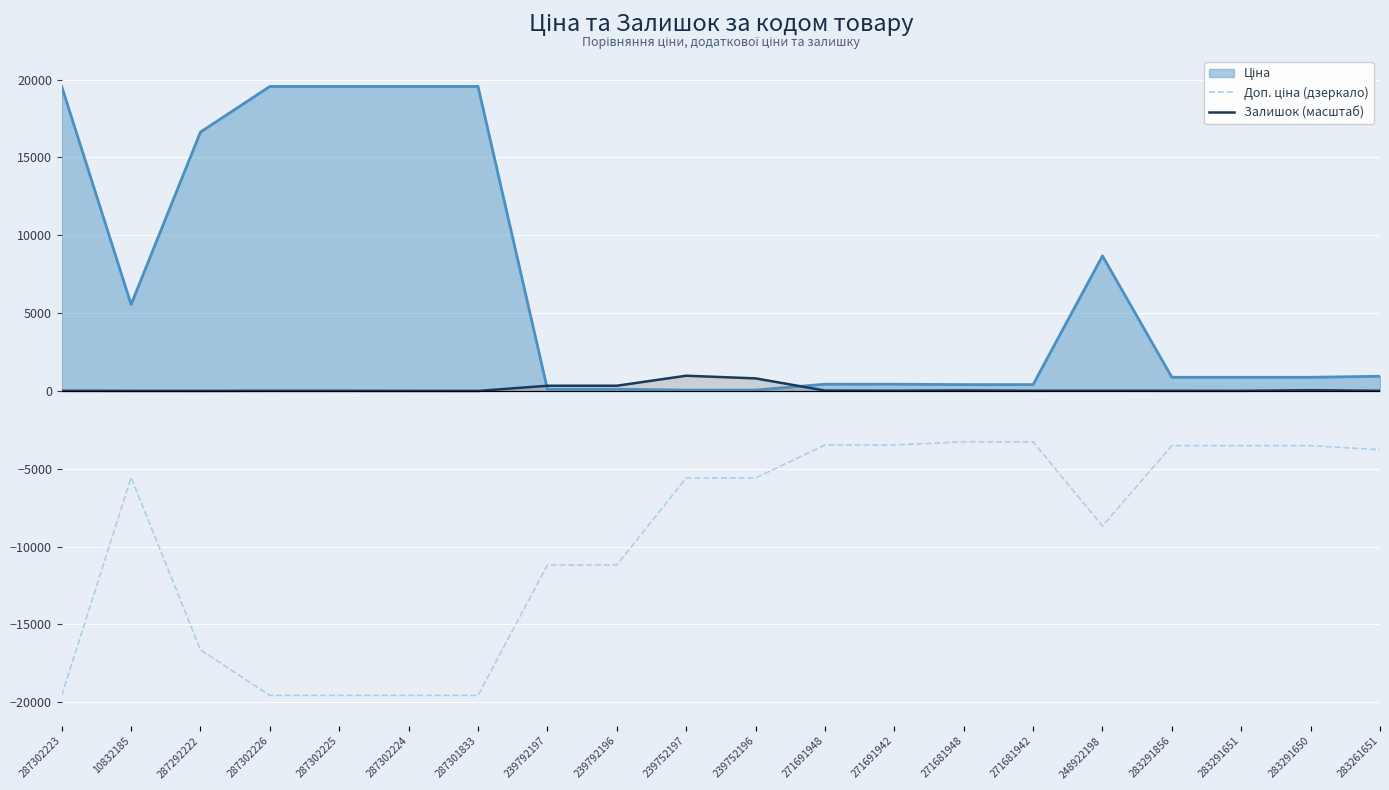

Reading left to right, list all the values displayed in this chart.

Доп. ціна (дзеркало): -19564.9	-5560.3	-16636.8	-19564.9	-19564.9	-19564.9	-19564.9	-11182.0	-11182.0	-5591.0	-5591.0	-3474.1	-3474.1	-3265.8	-3265.8	-8679.5	-3511.9	-3511.9	-3511.9	-3777.0
Залишок (масштаб): 8.1	3.5	1.2	8.1	5.8	3.5	0.0	334.6	335.7	978.2	808.1	25.5	15.0	34.7	11.6	12.7	10.4	8.1	49.8	10.4